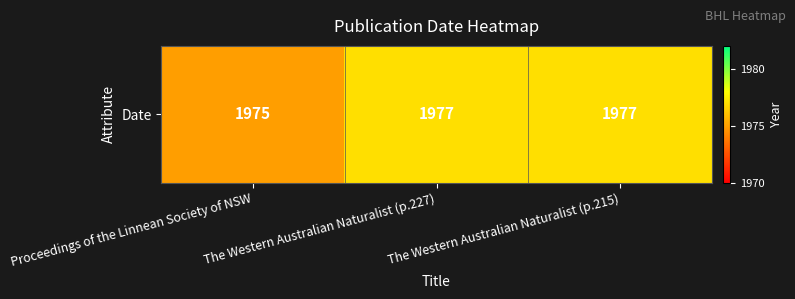

Is it true that the value at The Western Australian Naturalist (p.227) is 1977?

True